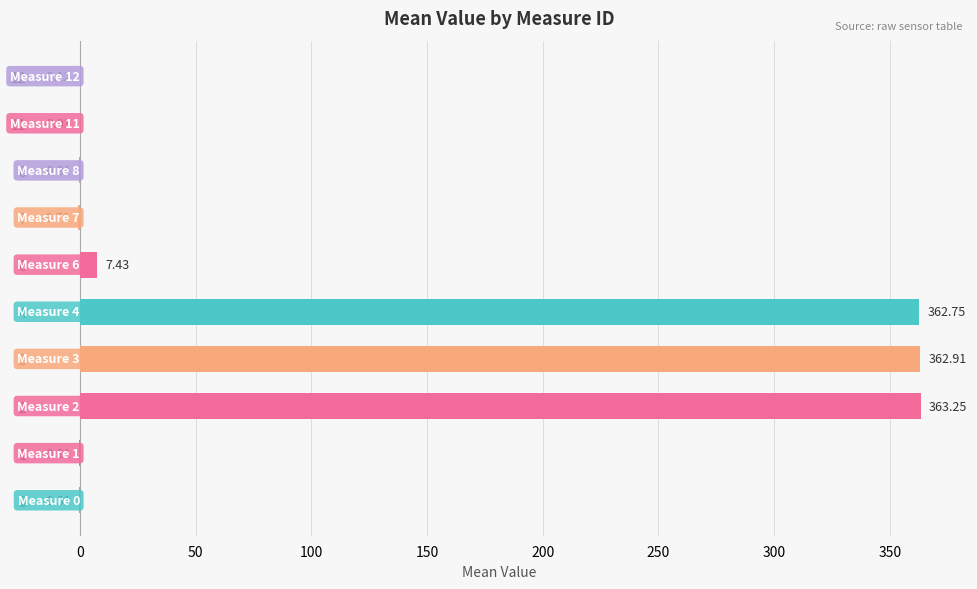

Which has a higher value, 4 or 3?

3